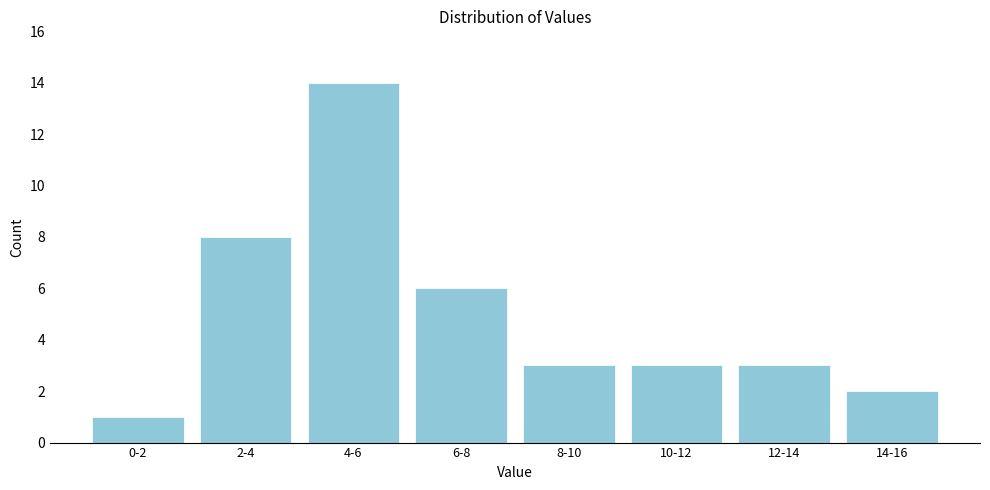

Reading left to right, transcribe all the data shown in this chart.

0-2=1	2-4=8	4-6=14	6-8=6	8-10=3	10-12=3	12-14=3	14-16=2